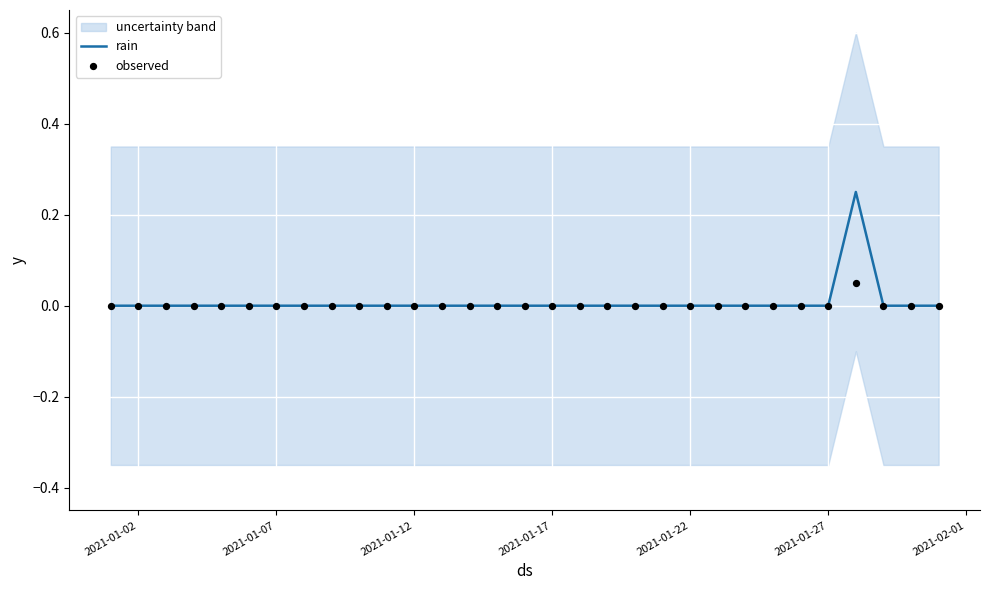

What are all the series names shown in the legend?

rain, observed